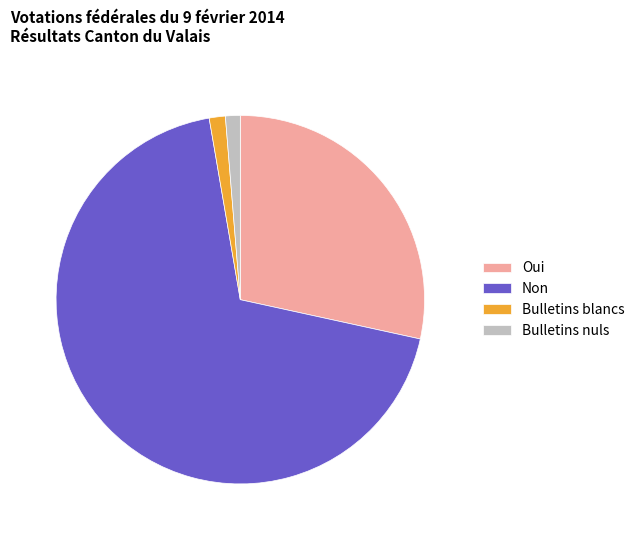

Which has a higher value, Bulletins blancs or Non?

Non